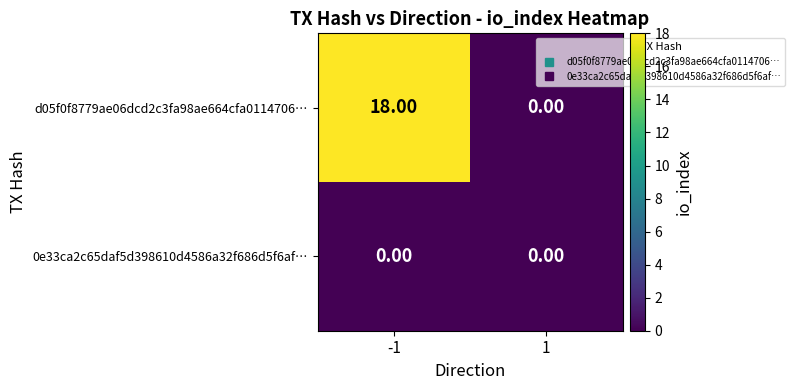

At which category is the sum across all series the highest?

-1